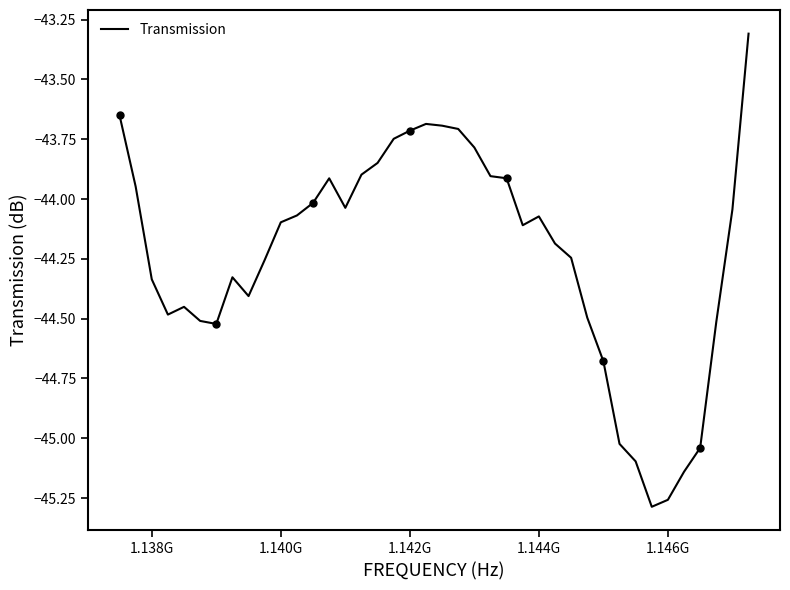

How many lines are shown in the chart?

1